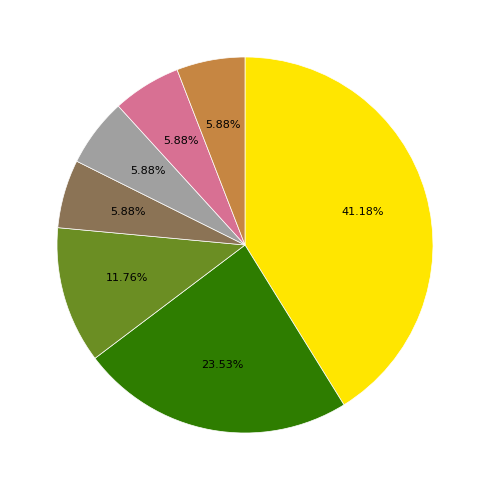

Does any single category account for the majority?

No